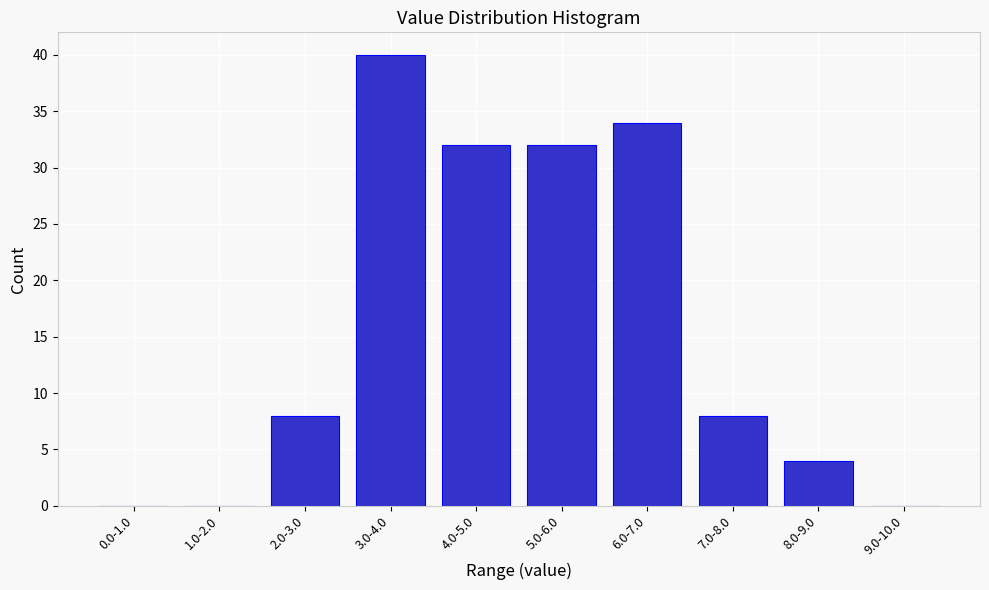

Reading right to left, transcribe all the data shown in this chart.

9.0-10.0=0	8.0-9.0=4	7.0-8.0=8	6.0-7.0=34	5.0-6.0=32	4.0-5.0=32	3.0-4.0=40	2.0-3.0=8	1.0-2.0=0	0.0-1.0=0